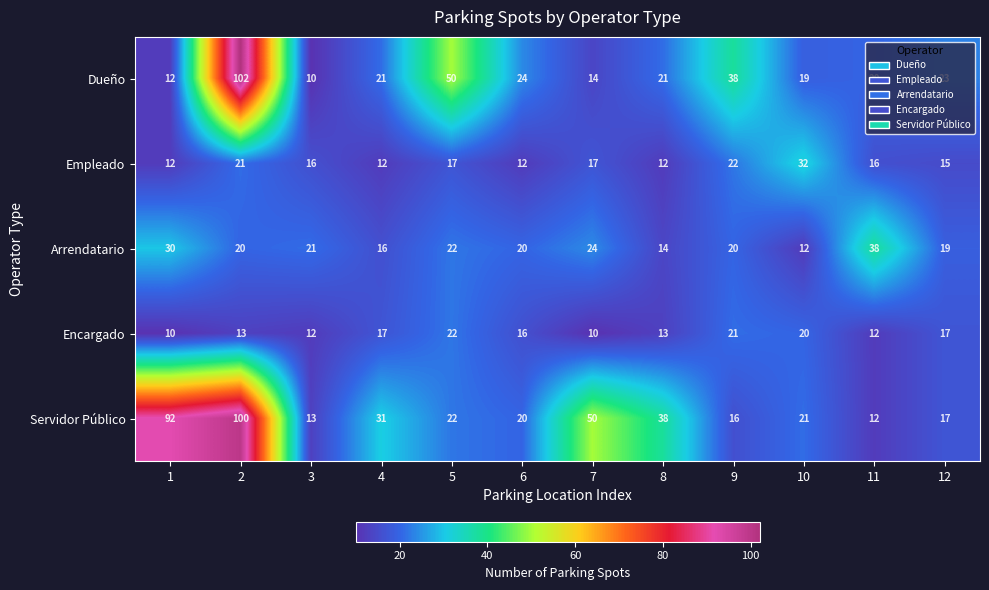

At 8, list the series in order from largest to smallest.

Servidor Público, Dueño, Arrendatario, Encargado, Empleado